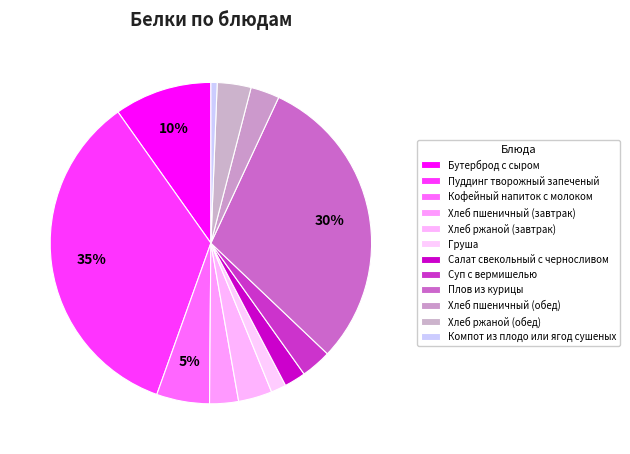

What percentage is the Груша slice, to the nearest percent?

2%